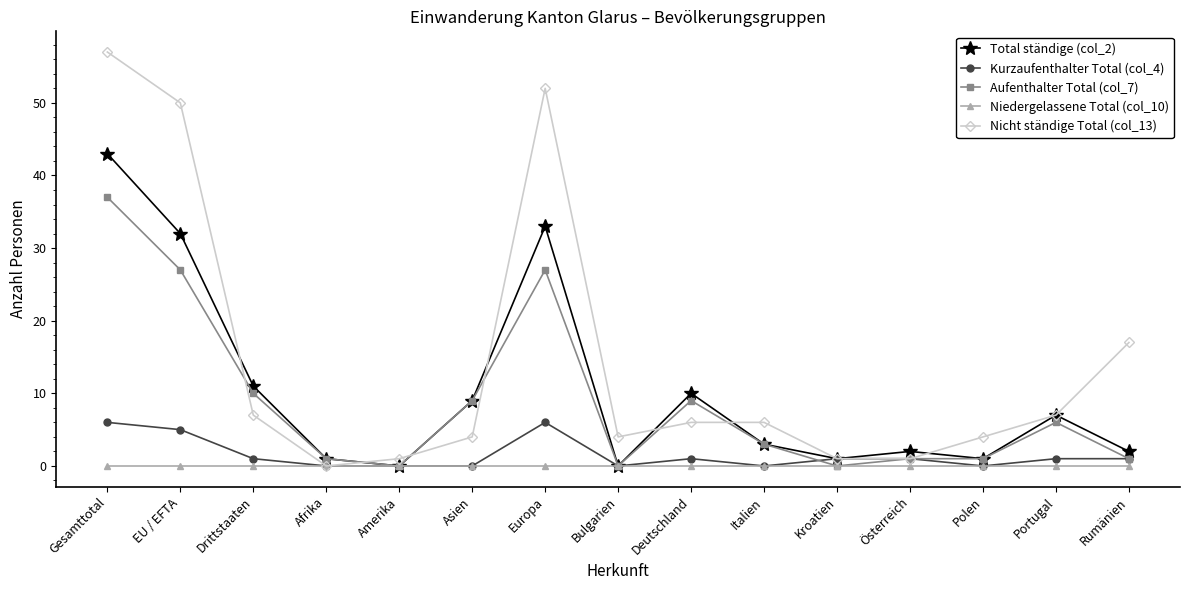

What value does the Kurzaufenthalter Total (col_4) series have at Drittstaaten?

1